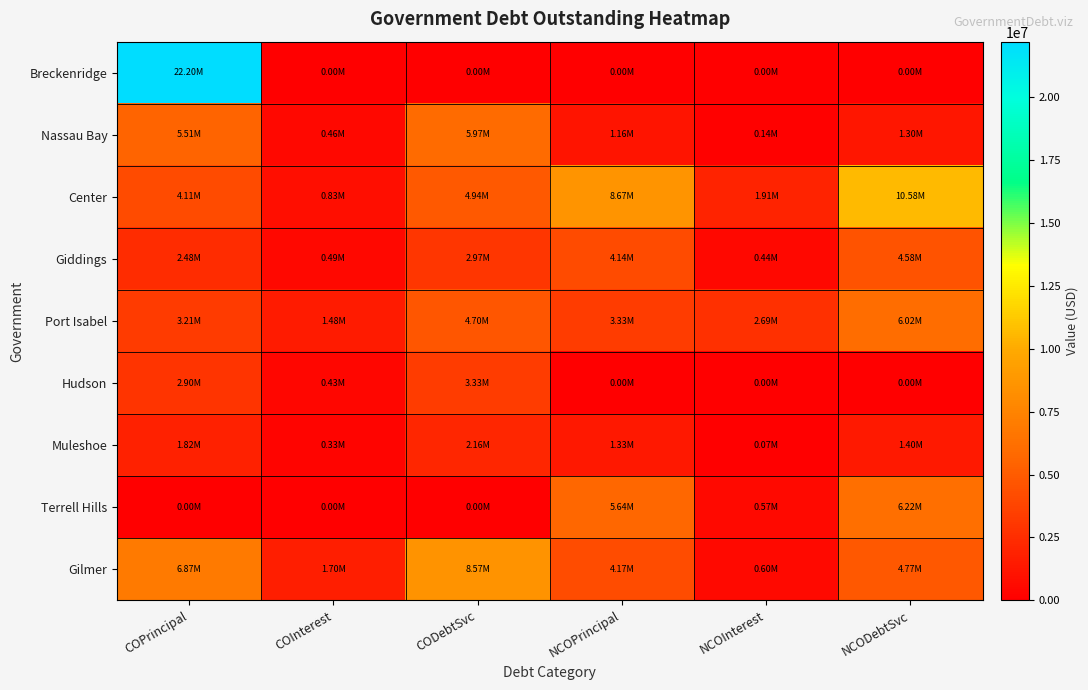

Between COPrincipal and NCOPrincipal, which is larger?

COPrincipal